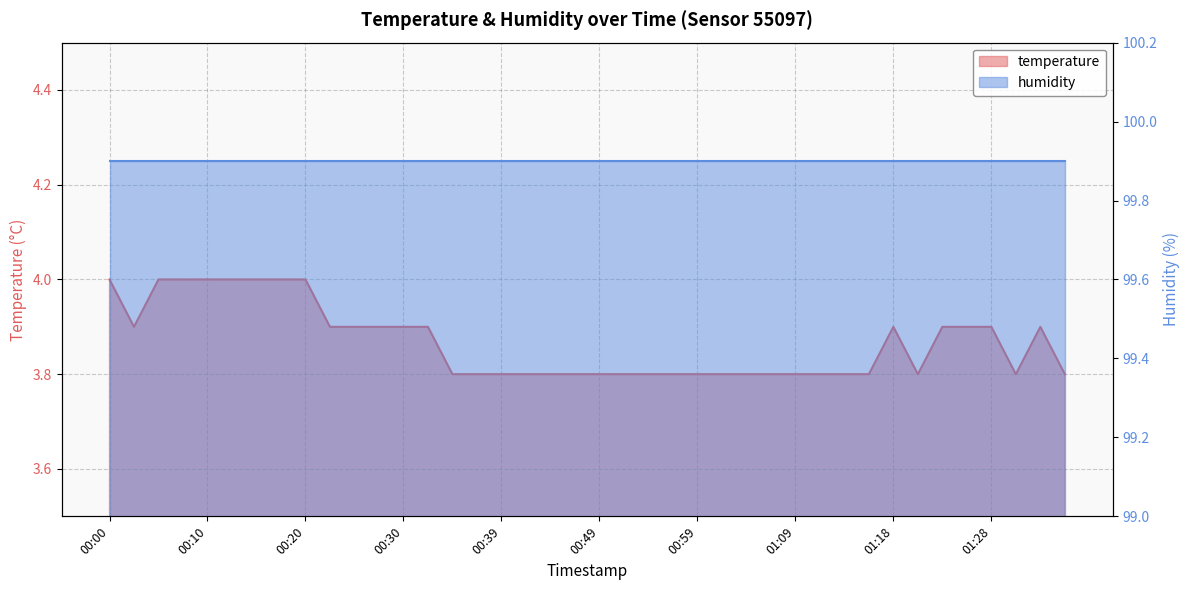

At which category does the data reach its first local valley?

00:03